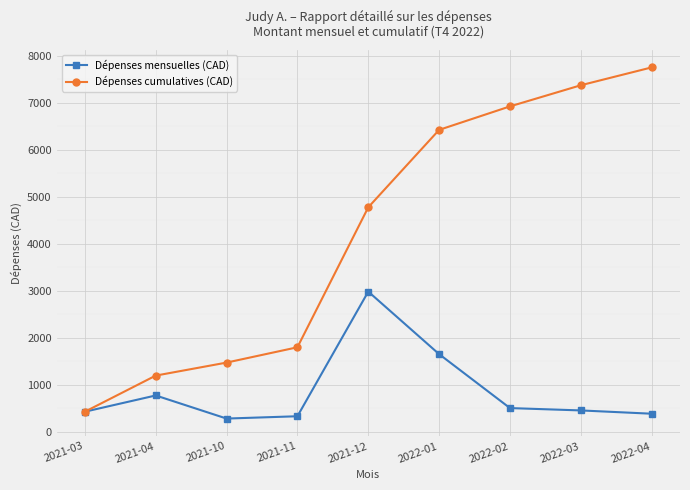

What is the value of the Dépenses cumulatives (CAD) point at the 1st from the left?

423.0